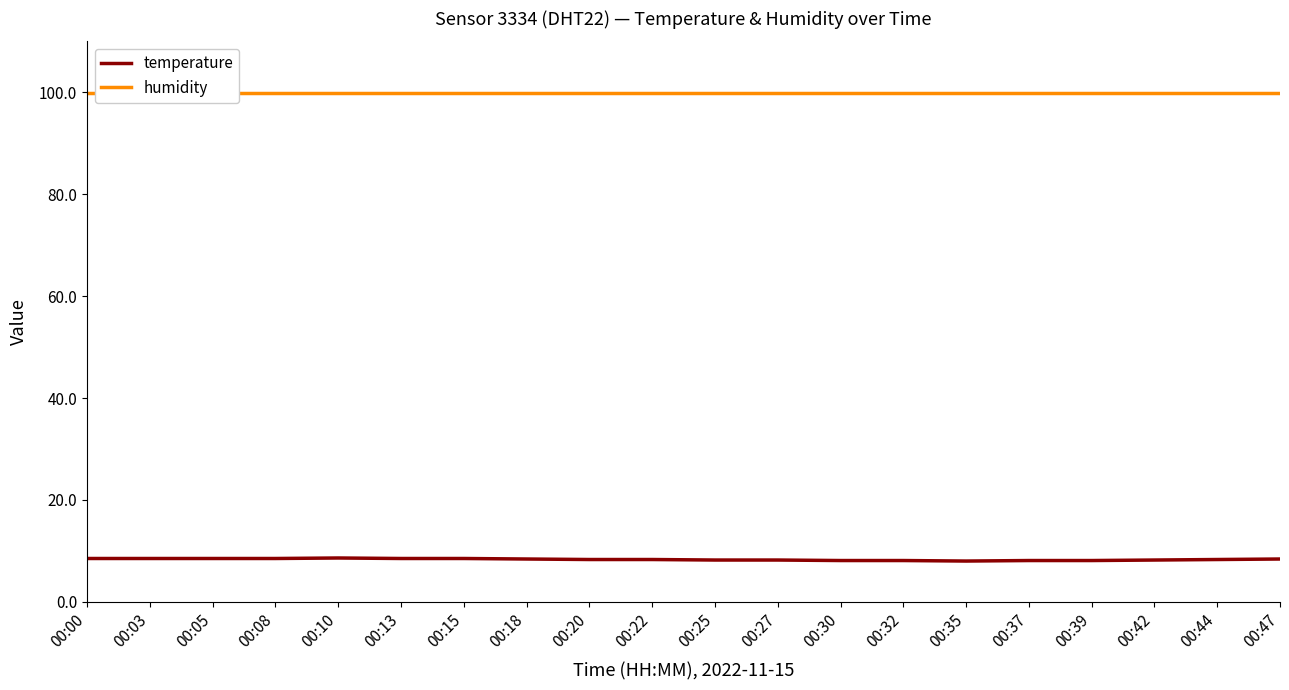

Reading right to left, list all the values displayed in this chart.

temperature: 8.4	8.3	8.2	8.1	8.1	8.0	8.1	8.1	8.2	8.2	8.3	8.3	8.4	8.5	8.5	8.6	8.5	8.5	8.5	8.5
humidity: 99.9	99.9	99.9	99.9	99.9	99.9	99.9	99.9	99.9	99.9	99.9	99.9	99.9	99.9	99.9	99.9	99.9	99.9	99.9	99.9